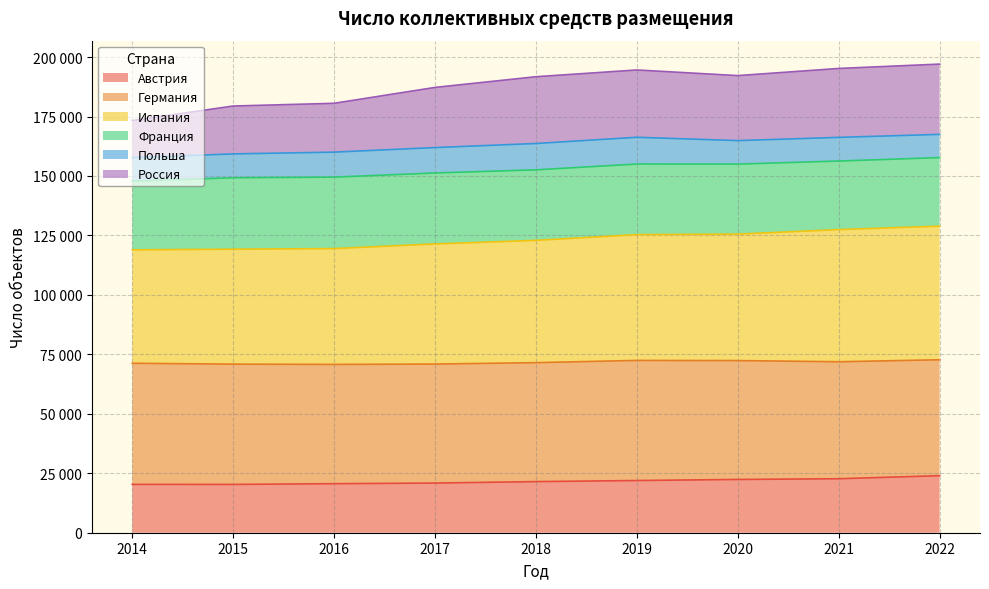

At which category does the chart reach its peak across all series?

2022